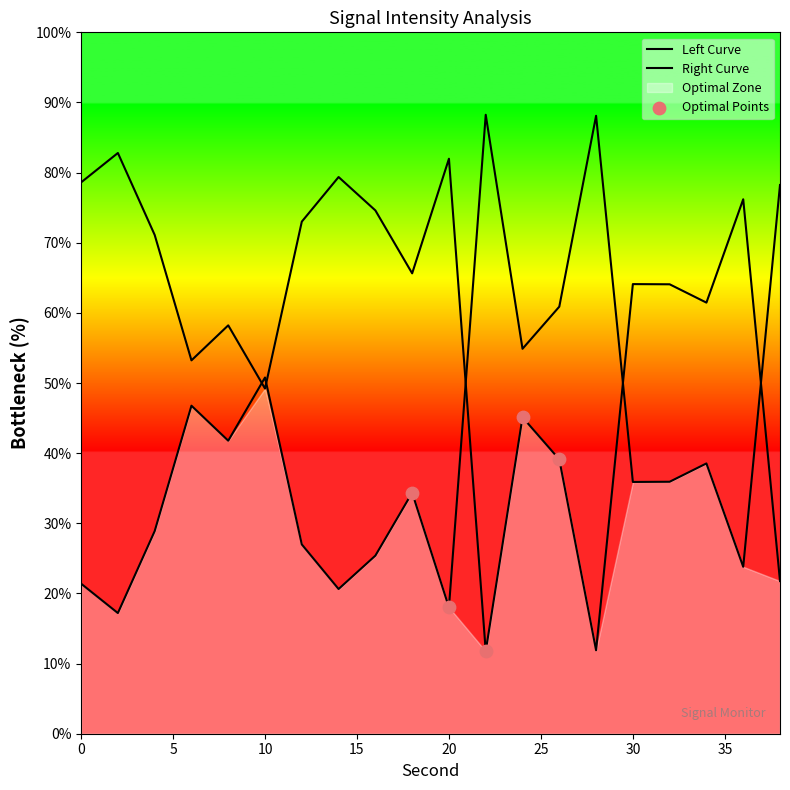

Which has a higher value, 36 or 20?

36